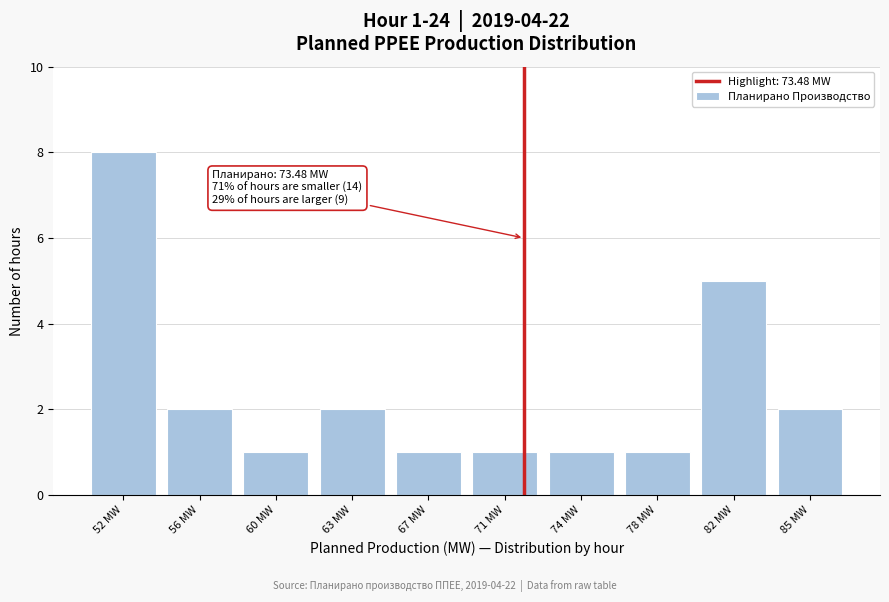

Reading left to right, transcribe all the data shown in this chart.

8	2	1	2	1	1	1	1	5	2